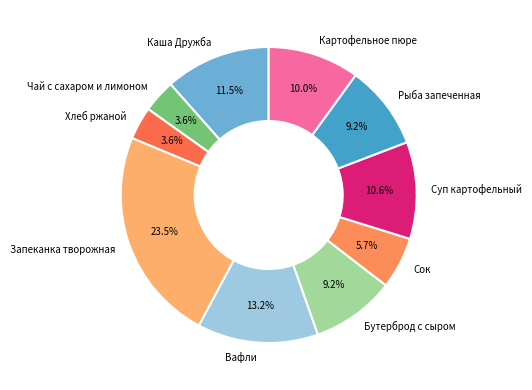

Does Хлеб ржаной account for over 50% of the chart?

No